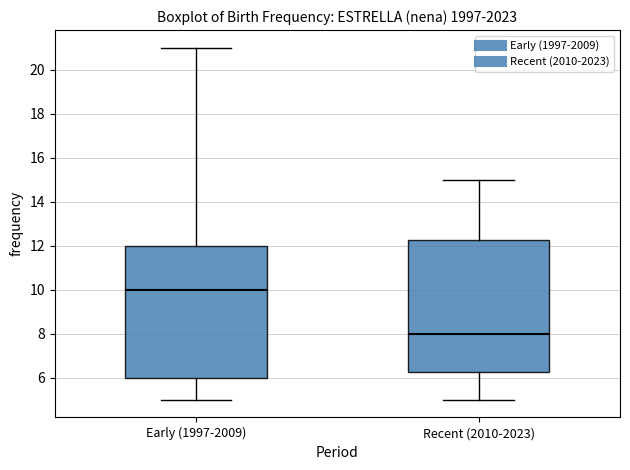

Reading left to right, transcribe this box plot: for each box, give where its median line is, the range the box spans, and where its two whiskers end, as read against the y-axis. The values are not printed on the chart, so give them approximately, as read against the axis.

Early (1997-2009): median 10.0, box 6.0 to 12.0, whiskers 5.0 to 21.0
Recent (2010-2023): median 8.0, box 6.2 to 12.2, whiskers 5.0 to 15.0